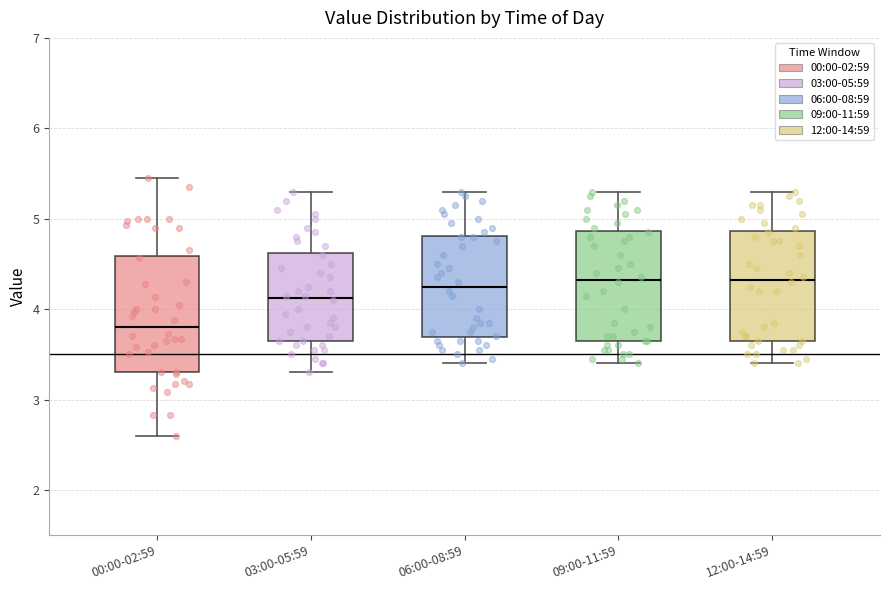

Where does the upper whisker of the box for 00:00-02:59 end on the y-axis? The values are not printed on the chart, so give them approximately, as read against the axis.

5.5